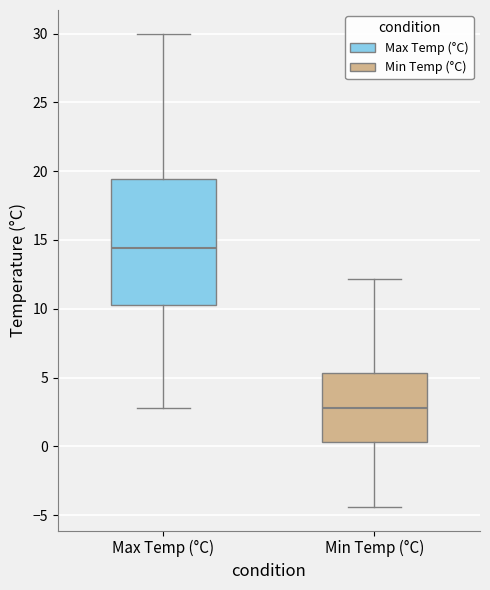

Which box is the tallest, from its lower edge to its upper edge?

Max Temp (°C)